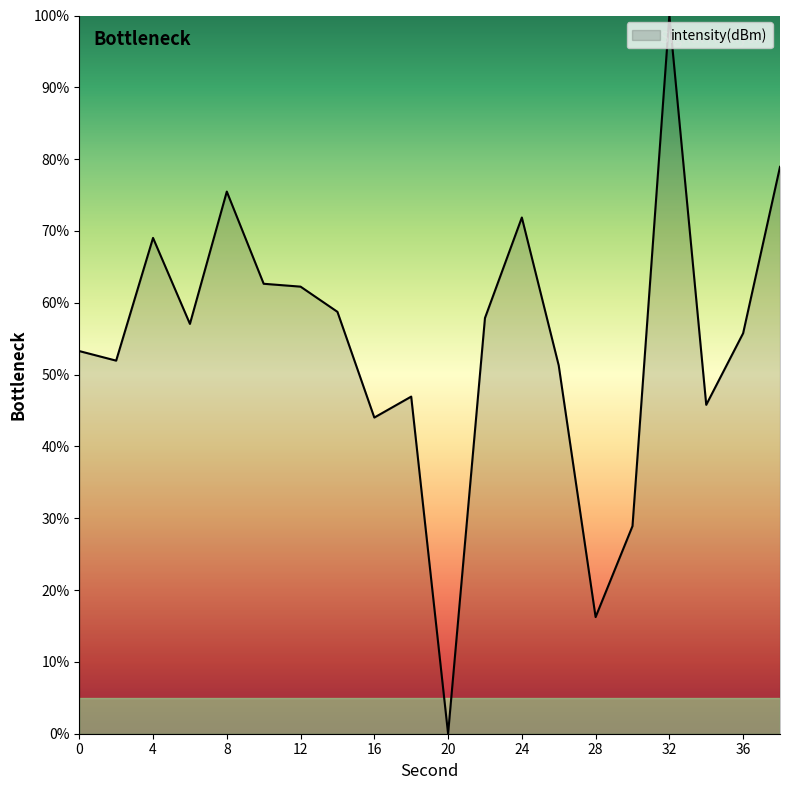

What is the difference between the second highest and minimum values?

78.9